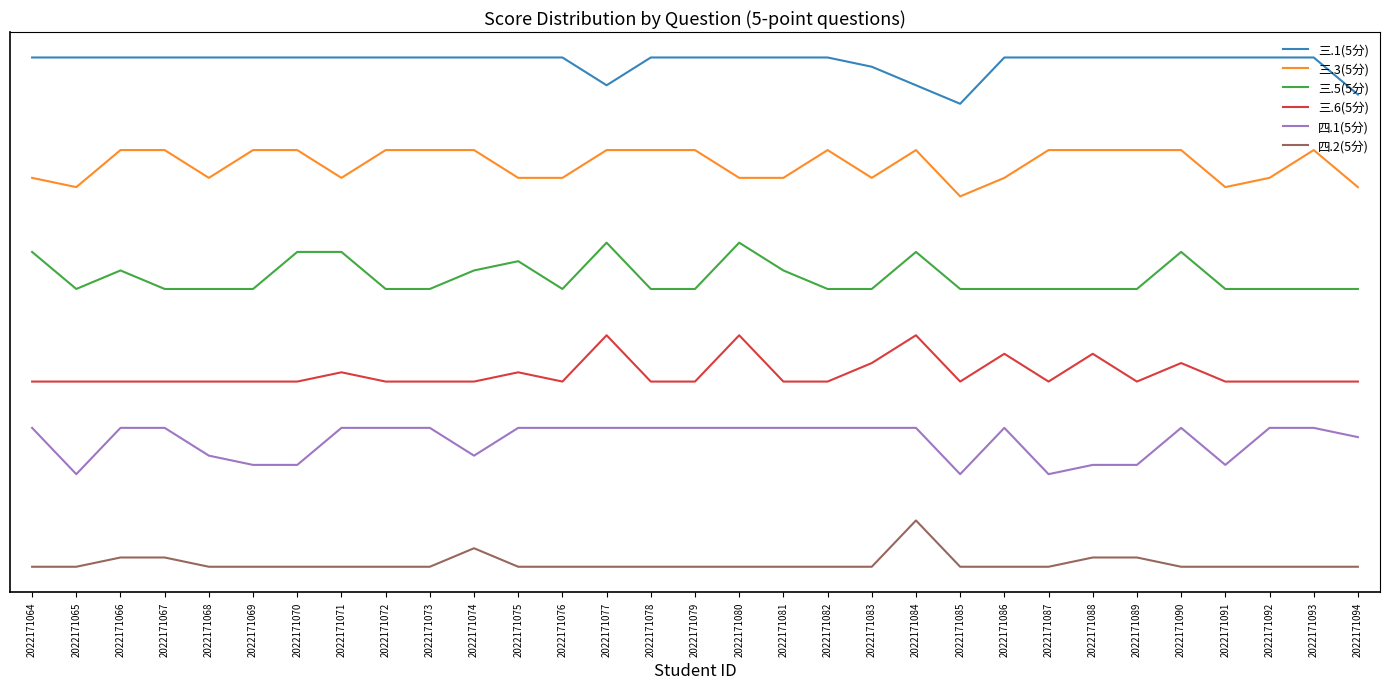

True or false: 三.5(5分) and 四.1(5分) cross at least once.

False